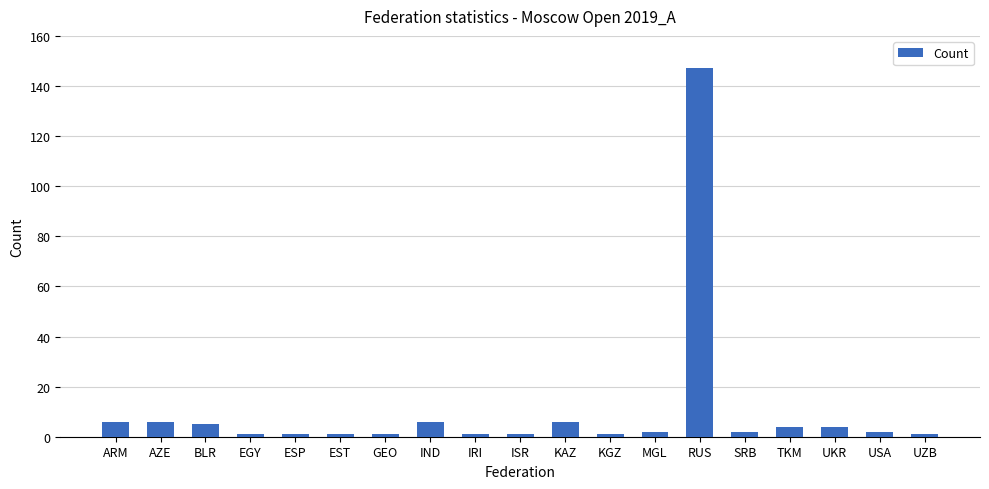

What is the sum of the values at ISR and BLR?

6